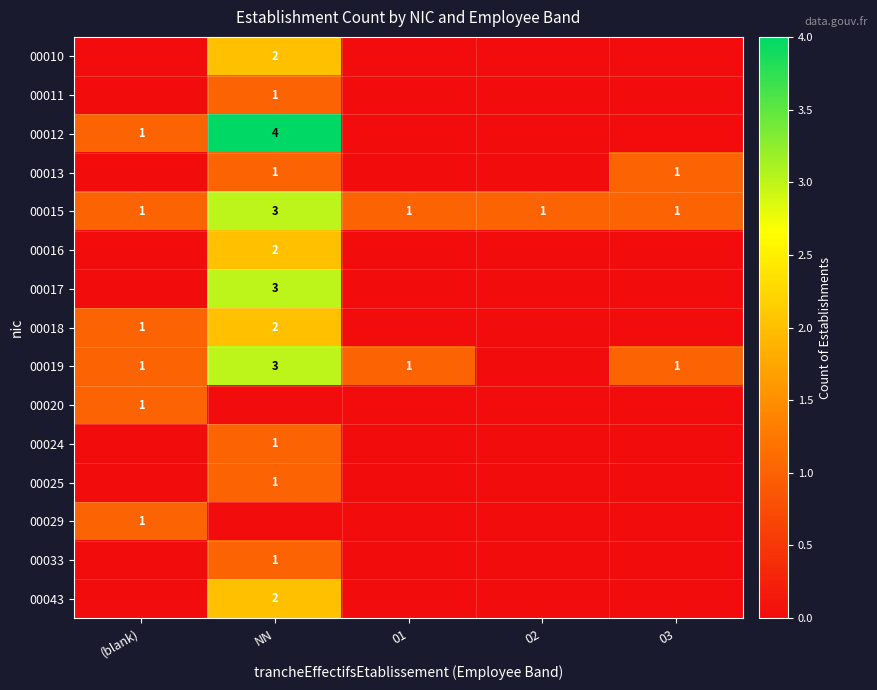

What is the sum of the 00015 values at 03 and (blank)?

2